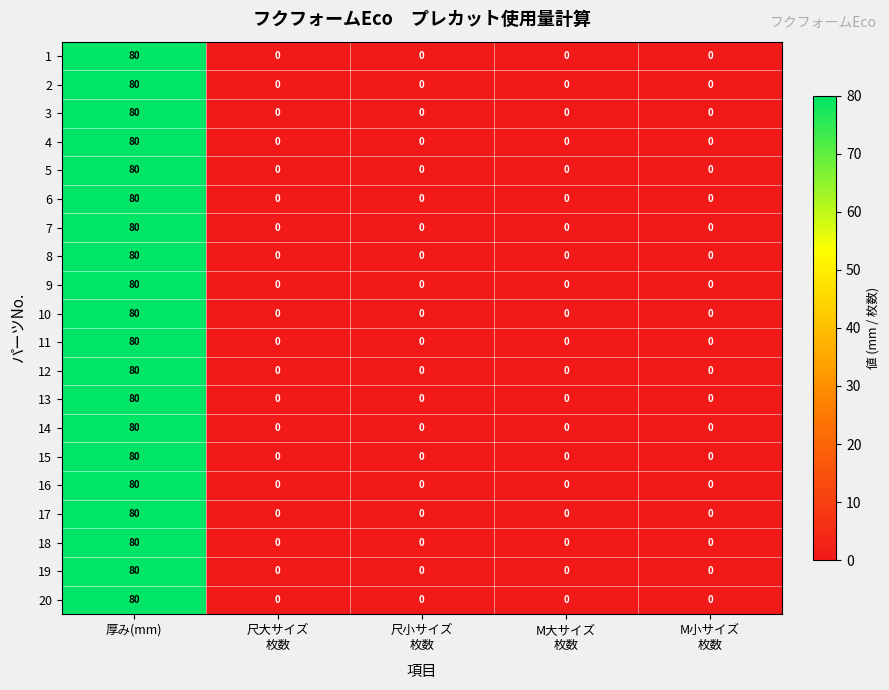

At which category is the sum across all series the highest?

厚み(mm)